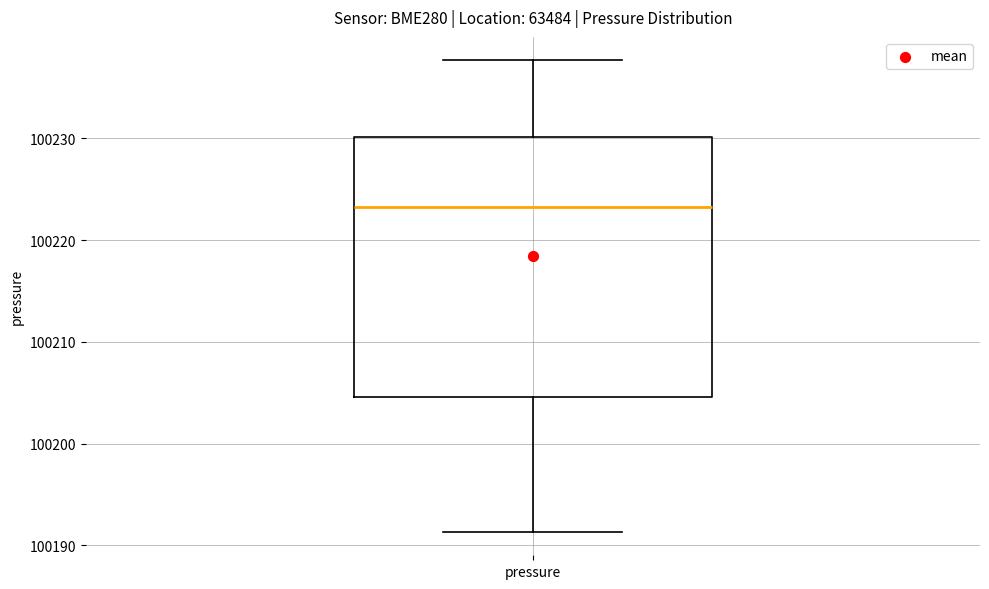

Transcribe this box plot: give where the median line is, the range the box spans, and where the two whiskers end, as read against the y-axis. The values are not printed on the chart, so give them approximately, as read against the axis.

median 100223, box 100205 to 100230, whiskers 100191 to 100238